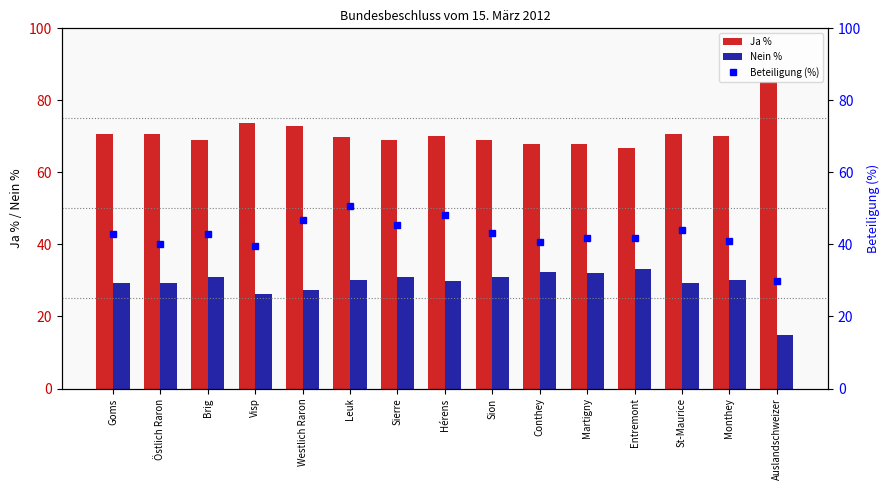

Are the bars horizontal?

No